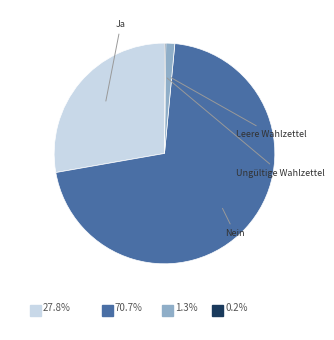

True or false: Ja accounts for 28% of the total.

True